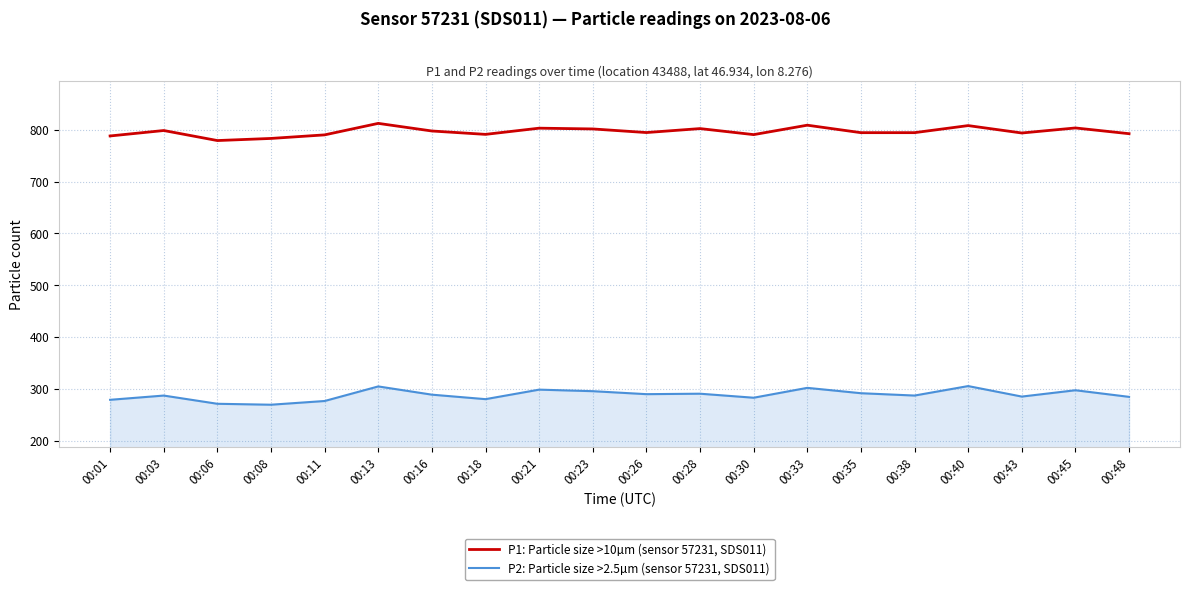

The value of P1: Particle size >10µm (sensor 57231, SDS011) at 00:16 is 176.9. True or false?

False